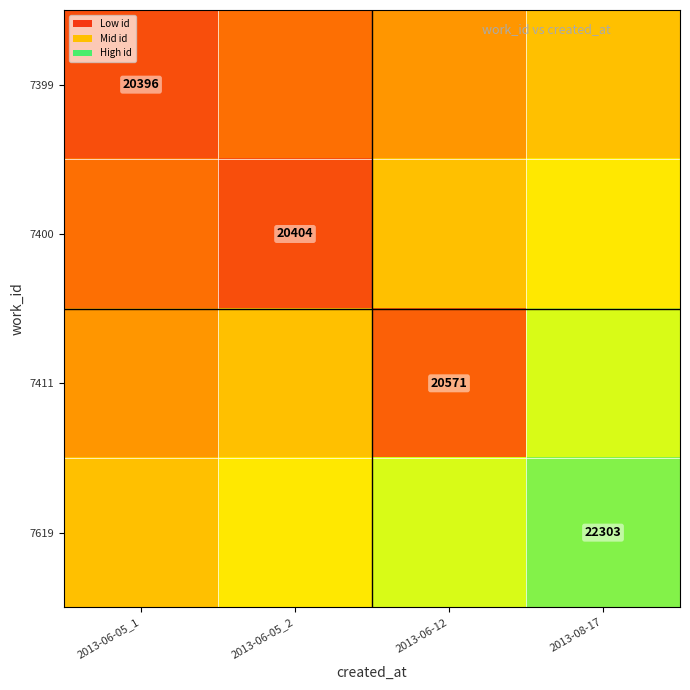

Is the value of 7400 at 2013-06-05_2 greater than the value of 7411 at 2013-06-12?

No